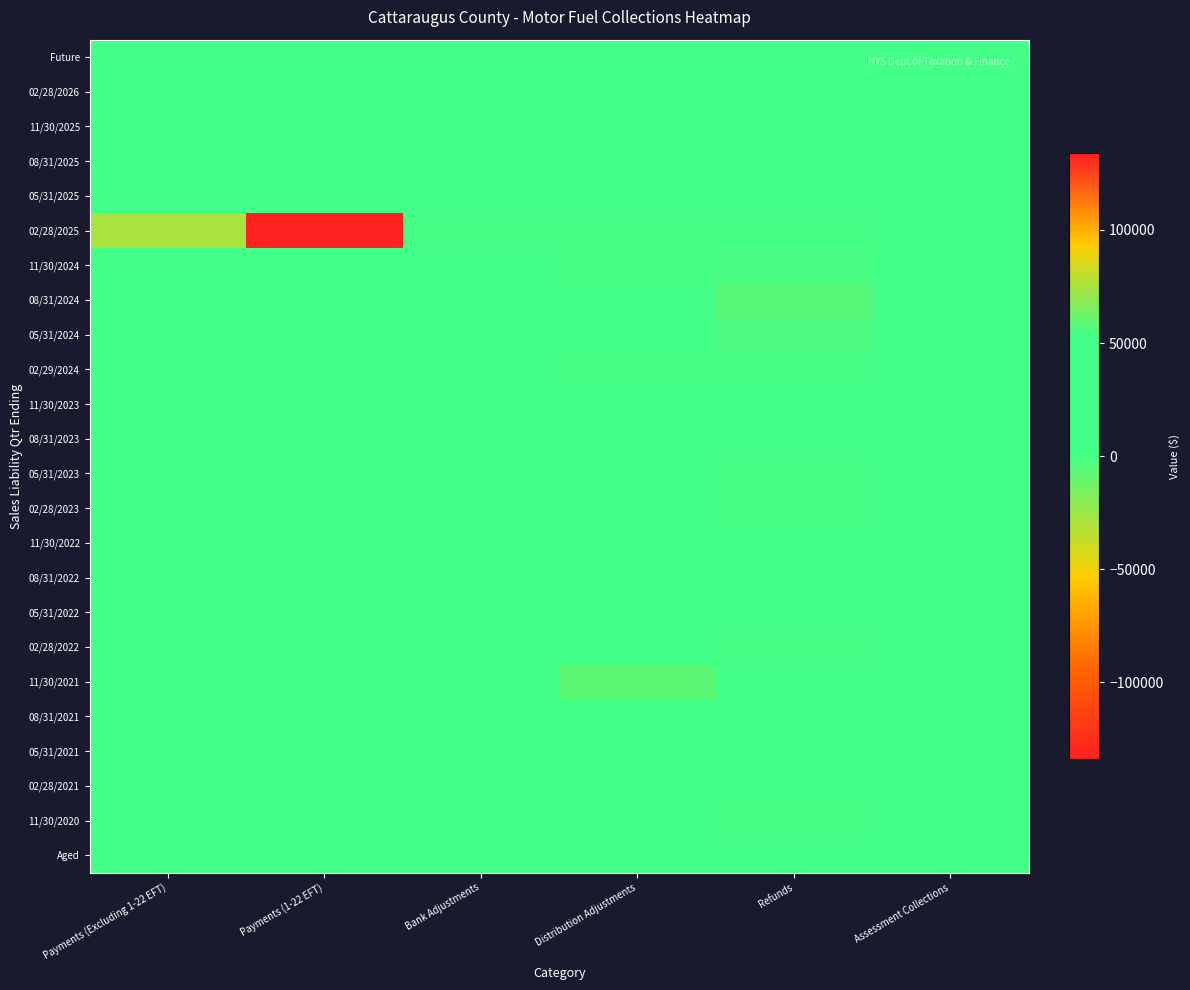

Reading left to right, list all the values displayed in this chart.

Future: Payments (Excluding 1-22 EFT)=0.0	Payments (1-22 EFT)=0.0	Bank Adjustments=0.0	Distribution Adjustments=0.0	Refunds=0.0	Assessment Collections=0.0
02/28/2026: Payments (Excluding 1-22 EFT)=0.0	Payments (1-22 EFT)=0.0	Bank Adjustments=0.0	Distribution Adjustments=0.0	Refunds=0.0	Assessment Collections=0.0
11/30/2025: Payments (Excluding 1-22 EFT)=0.0	Payments (1-22 EFT)=0.0	Bank Adjustments=0.0	Distribution Adjustments=0.0	Refunds=0.0	Assessment Collections=0.0
08/31/2025: Payments (Excluding 1-22 EFT)=0.0	Payments (1-22 EFT)=0.0	Bank Adjustments=0.0	Distribution Adjustments=0.0	Refunds=0.0	Assessment Collections=0.0
05/31/2025: Payments (Excluding 1-22 EFT)=0.0	Payments (1-22 EFT)=0.0	Bank Adjustments=0.0	Distribution Adjustments=0.0	Refunds=0.0	Assessment Collections=0.0
02/28/2025: Payments (Excluding 1-22 EFT)=75003.5	Payments (1-22 EFT)=133978.2	Bank Adjustments=-0.1	Distribution Adjustments=-322.9	Refunds=-31.9	Assessment Collections=0.0
11/30/2024: Payments (Excluding 1-22 EFT)=0.6	Payments (1-22 EFT)=0.0	Bank Adjustments=0.0	Distribution Adjustments=-352.0	Refunds=-1676.2	Assessment Collections=0.0
08/31/2024: Payments (Excluding 1-22 EFT)=0.0	Payments (1-22 EFT)=0.0	Bank Adjustments=0.0	Distribution Adjustments=0.0	Refunds=-6000.6	Assessment Collections=0.0
05/31/2024: Payments (Excluding 1-22 EFT)=0.0	Payments (1-22 EFT)=0.0	Bank Adjustments=0.0	Distribution Adjustments=0.0	Refunds=-2652.5	Assessment Collections=0.0
02/29/2024: Payments (Excluding 1-22 EFT)=1.7	Payments (1-22 EFT)=0.0	Bank Adjustments=0.0	Distribution Adjustments=-80.4	Refunds=-24.1	Assessment Collections=0.0
11/30/2023: Payments (Excluding 1-22 EFT)=0.0	Payments (1-22 EFT)=0.0	Bank Adjustments=0.0	Distribution Adjustments=0.0	Refunds=0.0	Assessment Collections=0.0
08/31/2023: Payments (Excluding 1-22 EFT)=0.0	Payments (1-22 EFT)=0.0	Bank Adjustments=0.0	Distribution Adjustments=0.0	Refunds=0.0	Assessment Collections=0.0
05/31/2023: Payments (Excluding 1-22 EFT)=0.0	Payments (1-22 EFT)=0.0	Bank Adjustments=0.0	Distribution Adjustments=6.3	Refunds=-171.1	Assessment Collections=0.0
02/28/2023: Payments (Excluding 1-22 EFT)=0.0	Payments (1-22 EFT)=0.0	Bank Adjustments=0.0	Distribution Adjustments=0.0	Refunds=-10.4	Assessment Collections=0.0
11/30/2022: Payments (Excluding 1-22 EFT)=0.0	Payments (1-22 EFT)=0.0	Bank Adjustments=0.0	Distribution Adjustments=0.0	Refunds=0.0	Assessment Collections=0.0
08/31/2022: Payments (Excluding 1-22 EFT)=0.0	Payments (1-22 EFT)=0.0	Bank Adjustments=0.0	Distribution Adjustments=0.0	Refunds=0.0	Assessment Collections=0.0
05/31/2022: Payments (Excluding 1-22 EFT)=0.0	Payments (1-22 EFT)=0.0	Bank Adjustments=0.0	Distribution Adjustments=0.0	Refunds=0.0	Assessment Collections=0.0
02/28/2022: Payments (Excluding 1-22 EFT)=0.0	Payments (1-22 EFT)=0.0	Bank Adjustments=0.0	Distribution Adjustments=0.0	Refunds=-3.2	Assessment Collections=0.0
11/30/2021: Payments (Excluding 1-22 EFT)=0.0	Payments (1-22 EFT)=0.0	Bank Adjustments=0.0	Distribution Adjustments=-6524.2	Refunds=0.0	Assessment Collections=0.0
08/31/2021: Payments (Excluding 1-22 EFT)=0.0	Payments (1-22 EFT)=0.0	Bank Adjustments=0.0	Distribution Adjustments=0.0	Refunds=0.0	Assessment Collections=0.0
05/31/2021: Payments (Excluding 1-22 EFT)=0.0	Payments (1-22 EFT)=0.0	Bank Adjustments=0.0	Distribution Adjustments=0.0	Refunds=0.0	Assessment Collections=0.0
02/28/2021: Payments (Excluding 1-22 EFT)=0.0	Payments (1-22 EFT)=0.0	Bank Adjustments=0.0	Distribution Adjustments=0.0	Refunds=0.0	Assessment Collections=0.0
11/30/2020: Payments (Excluding 1-22 EFT)=0.0	Payments (1-22 EFT)=0.0	Bank Adjustments=0.0	Distribution Adjustments=0.0	Refunds=-51.8	Assessment Collections=0.0
Aged: Payments (Excluding 1-22 EFT)=0.0	Payments (1-22 EFT)=0.0	Bank Adjustments=0.0	Distribution Adjustments=0.0	Refunds=0.0	Assessment Collections=185.1